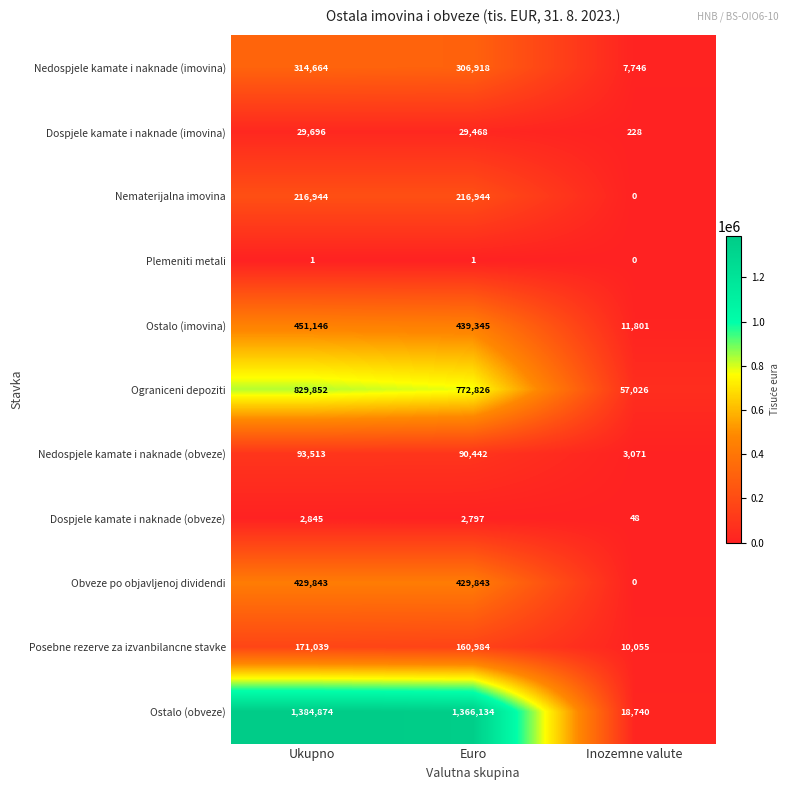

The Obveze po objavljenoj dividendi series shows 0 at Inozemne valute. True or false?

True